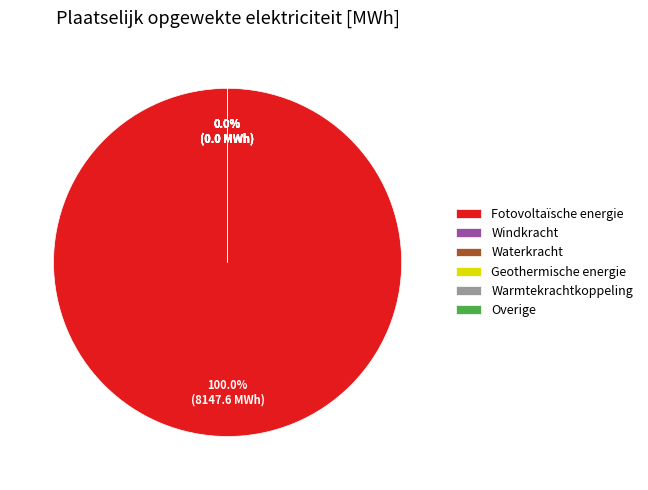

Which slice is the largest?

Fotovoltaïsche energie